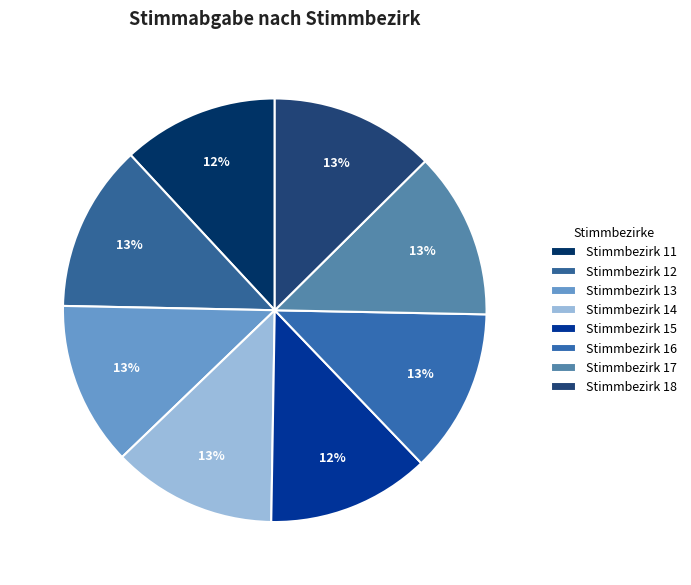

The Stimmbezirk 13 slice represents 13% of the pie. True or false?

True